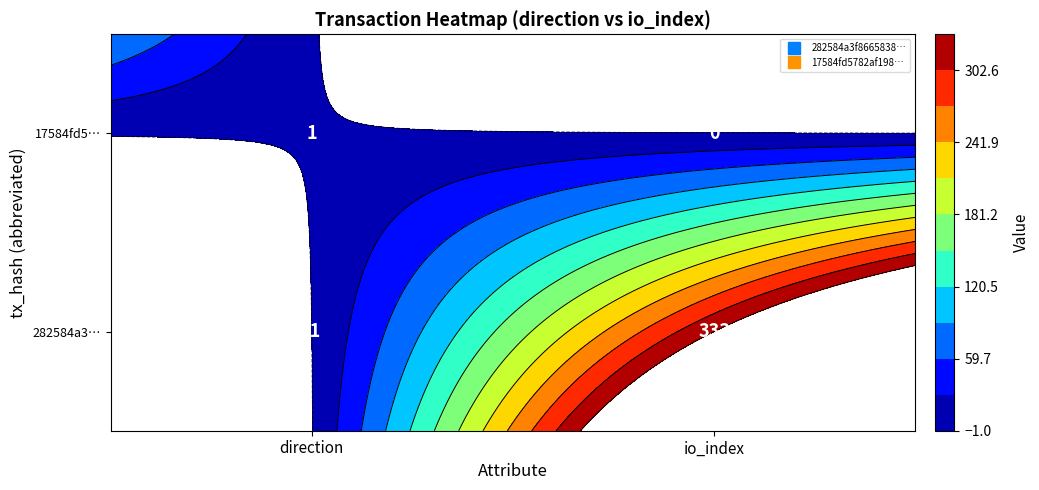

Which series changed the most between 0 and 1?

282584a3f8665838fd7e97480fdc782b31612f8